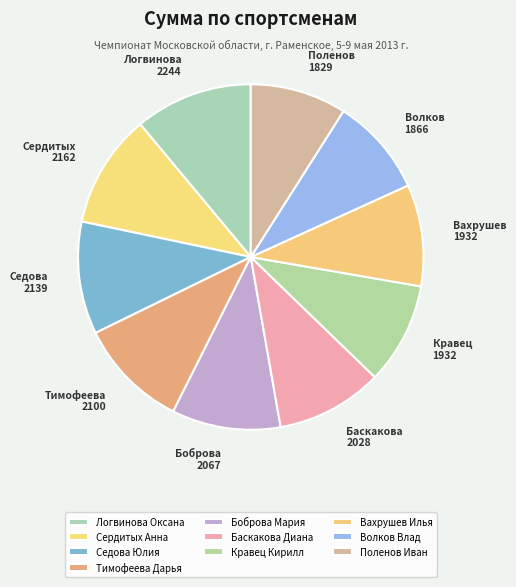

Is it true that Кравец Кирилл is 1% of the pie?

False